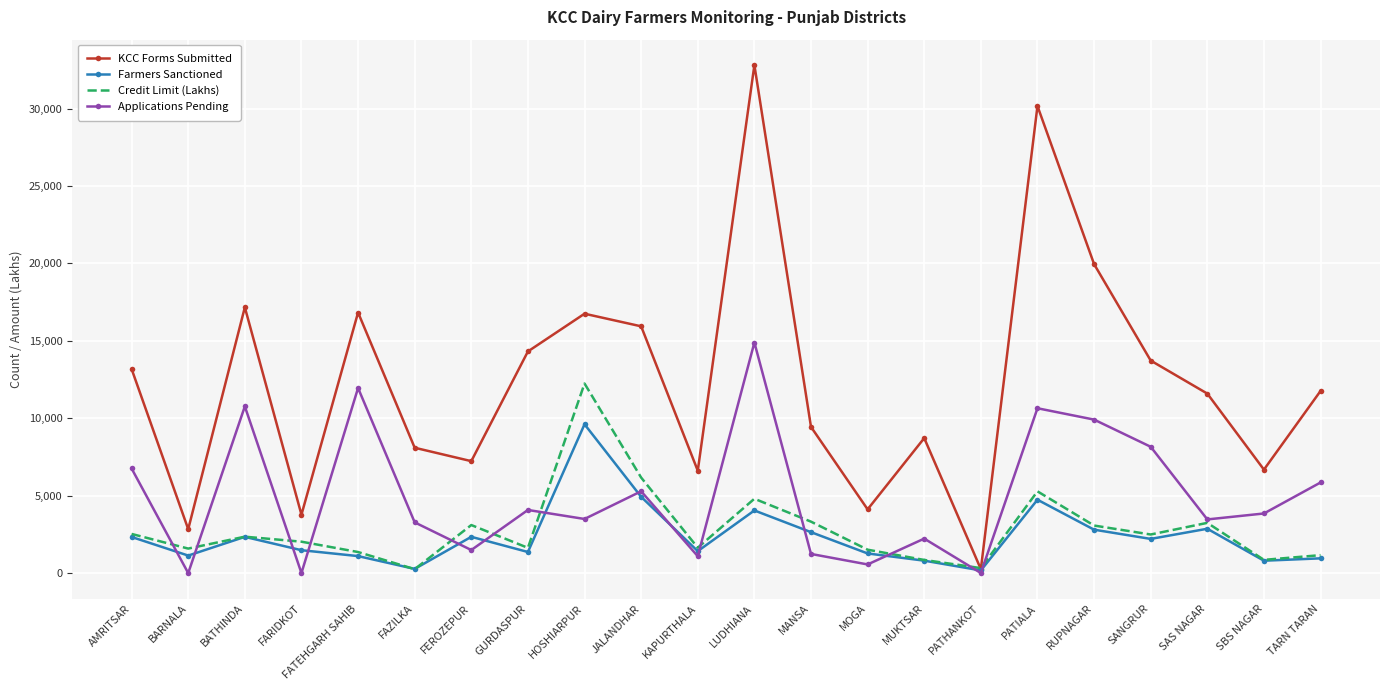

Is the value of Credit Limit (Lakhs) at PATIALA greater than the value of KCC Forms Submitted at BATHINDA?

No